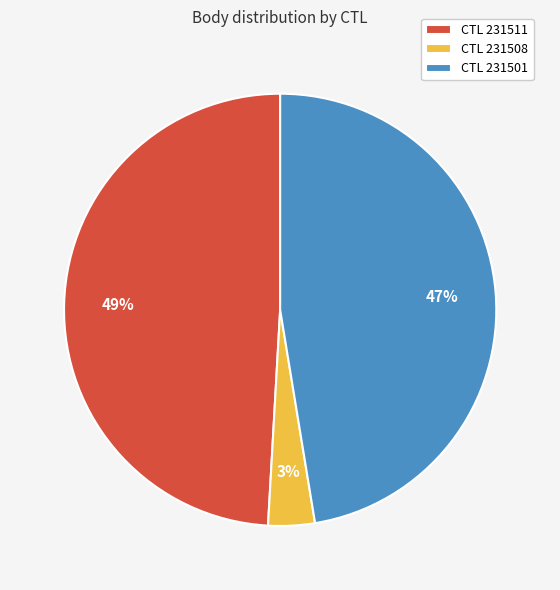

To the nearest percent, what percentage of the pie is CTL 231501?

47%